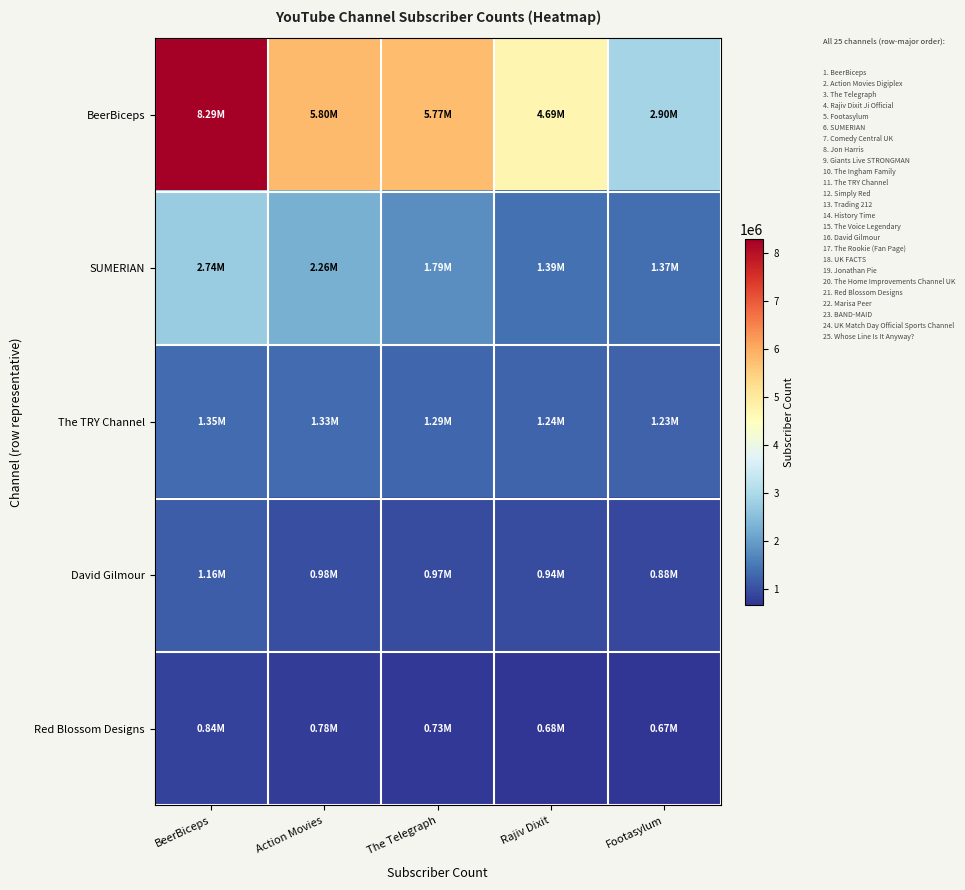

Which series has the largest total across all categories?

BeerBiceps